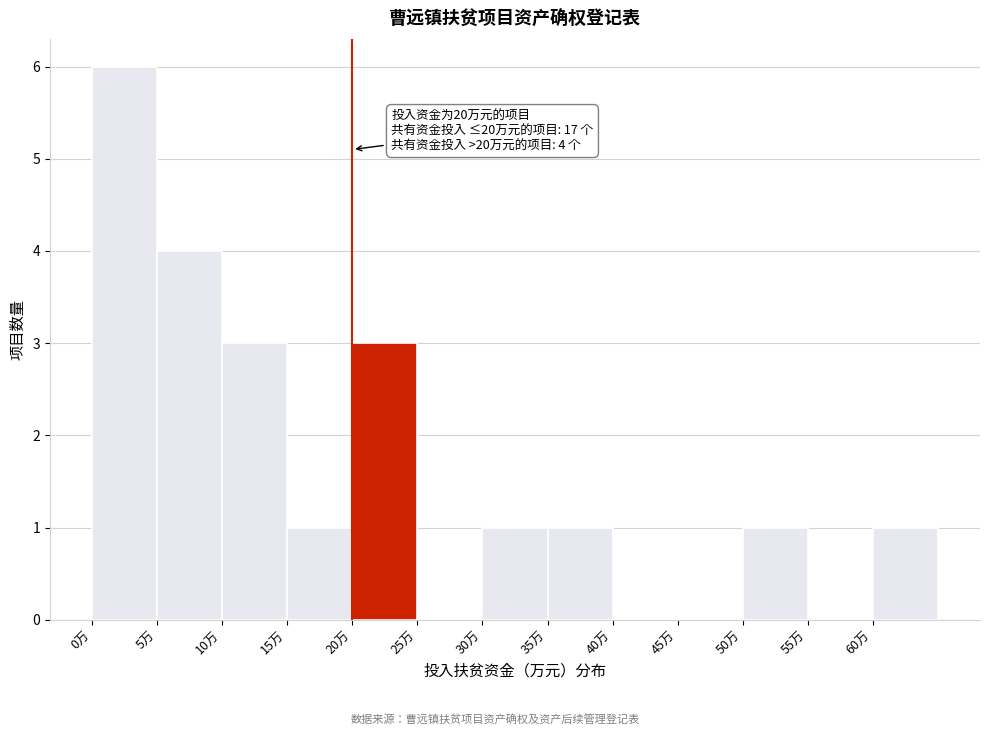

Over which range of the x-axis is the bar tallest?

0 to 5